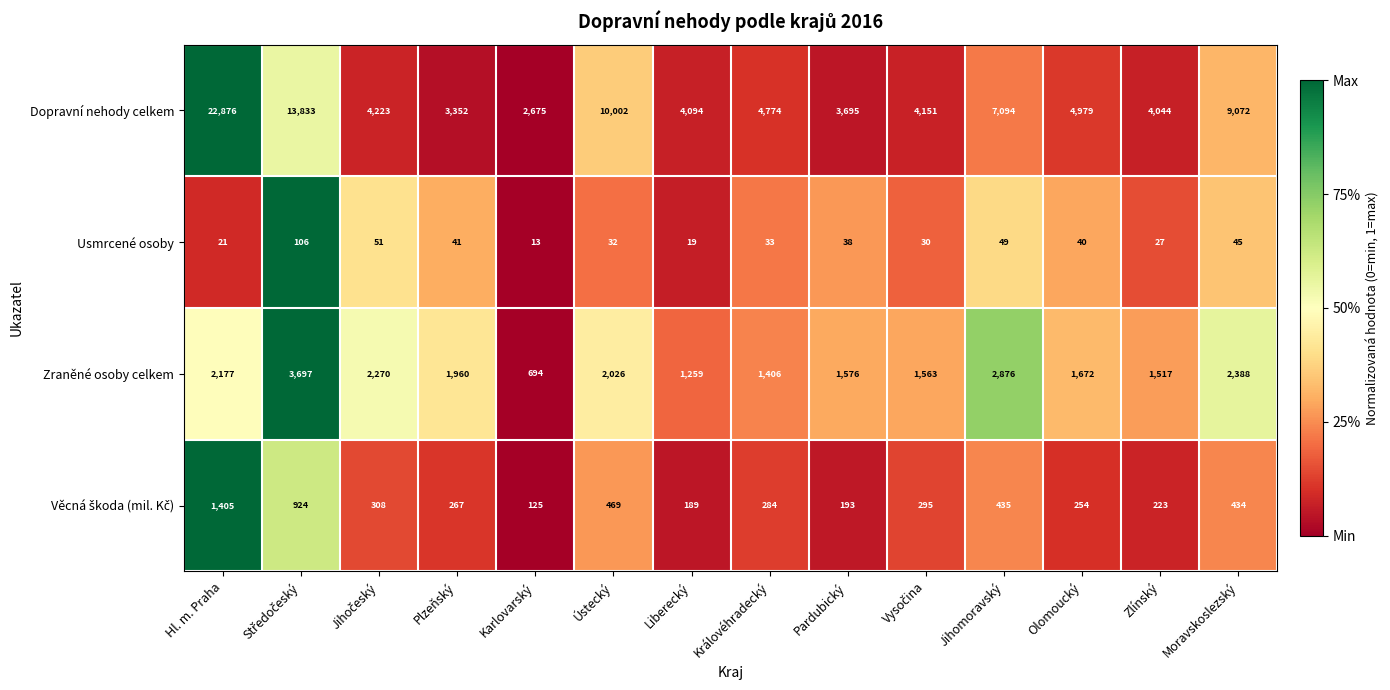

What is the difference between the maximum and minimum values in the Zraněné osoby celkem series?

3003